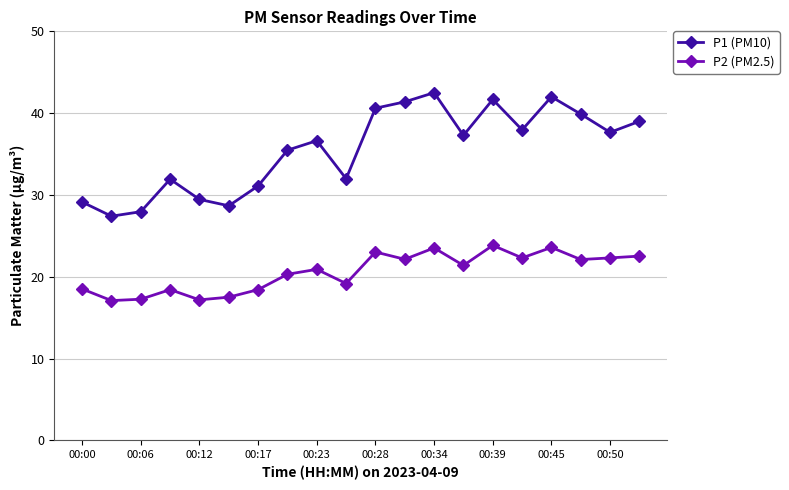

What are all the series names shown in the legend?

P1 (PM10), P2 (PM2.5)